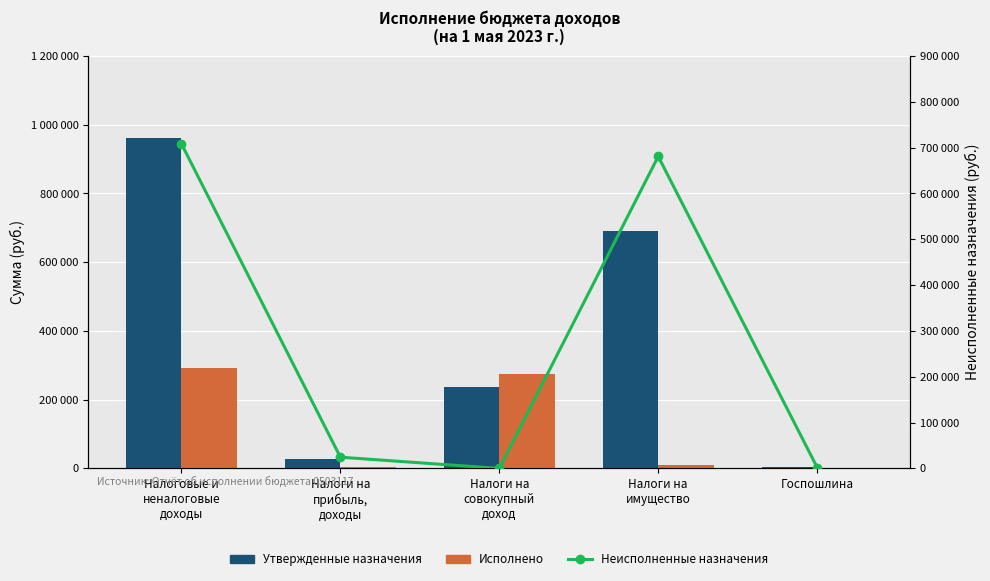

Reading left to right, what are all the values shown in this chart?

Утвержденные назначения: Налоговые и
неналоговые
доходы=960000.0	Налоги на
прибыль,
доходы=28000.0	Налоги на
совокупный
доход=236000.0	Налоги на
имущество=692000.0	Госпошлина=3000.0
Исполнено: Налоговые и
неналоговые
доходы=291164.5	Налоги на
прибыль,
доходы=3487.7	Налоги на
совокупный
доход=275564.7	Налоги на
имущество=11112.2	Госпошлина=1000.0
Неисполненные назначения: Налоговые и
неналоговые
доходы=708402.1	Налоги на
прибыль,
доходы=24514.3	Налоги на
совокупный
доход=0.0	Налоги на
имущество=680887.8	Госпошлина=2000.0